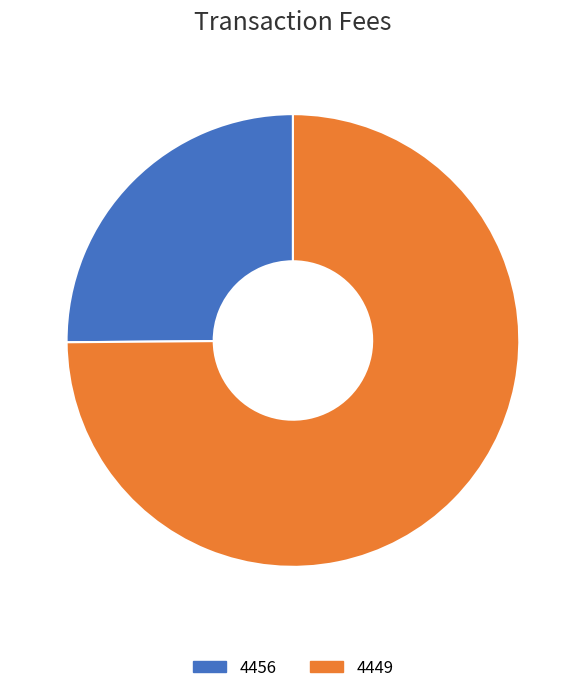

Is there any slice that represents more than half of the pie?

Yes